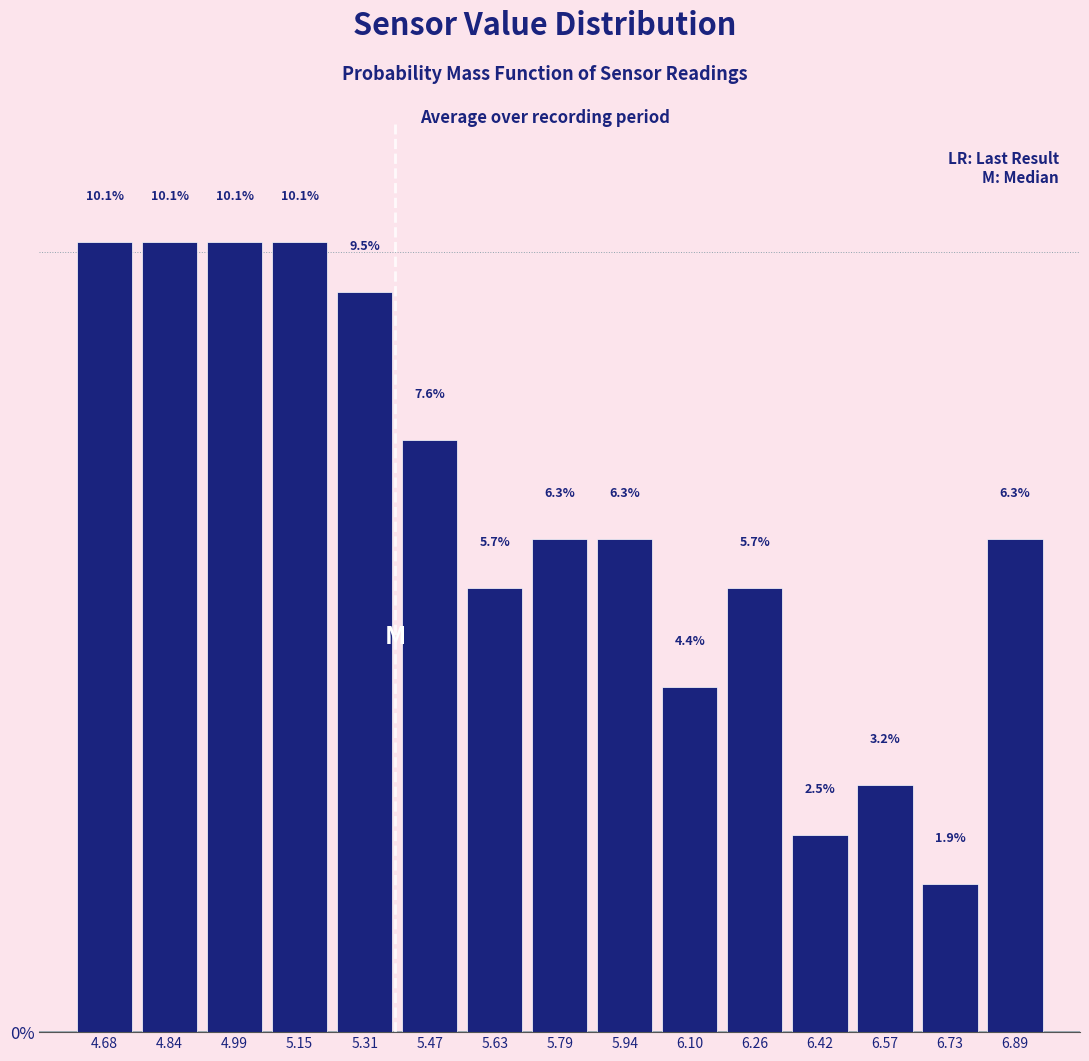

Reading left to right, transcribe this chart: for each bar, give the range it covers on the x-axis and its height. The bar edges are not printed on the chart, so give them approximately, as read against the axis.

4.600 to 4.758: 10.1
4.758 to 4.916: 10.1
4.916 to 5.074: 10.1
5.074 to 5.232: 10.1
5.232 to 5.390: 9.5
5.390 to 5.548: 7.6
5.548 to 5.706: 5.7
5.706 to 5.864: 6.3
5.864 to 6.022: 6.3
6.022 to 6.180: 4.4
6.180 to 6.338: 5.7
6.338 to 6.496: 2.5
6.496 to 6.654: 3.2
6.654 to 6.812: 1.9
6.812 to 6.970: 6.3